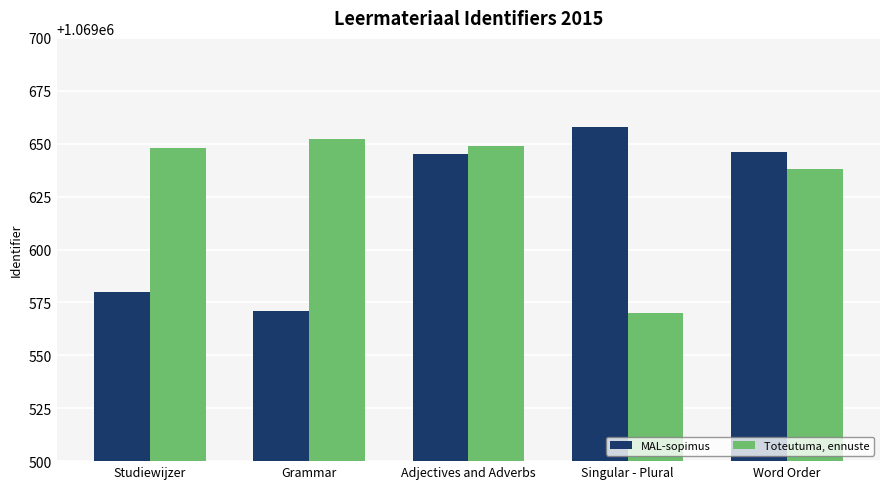

What position from the right is Word Order?

1